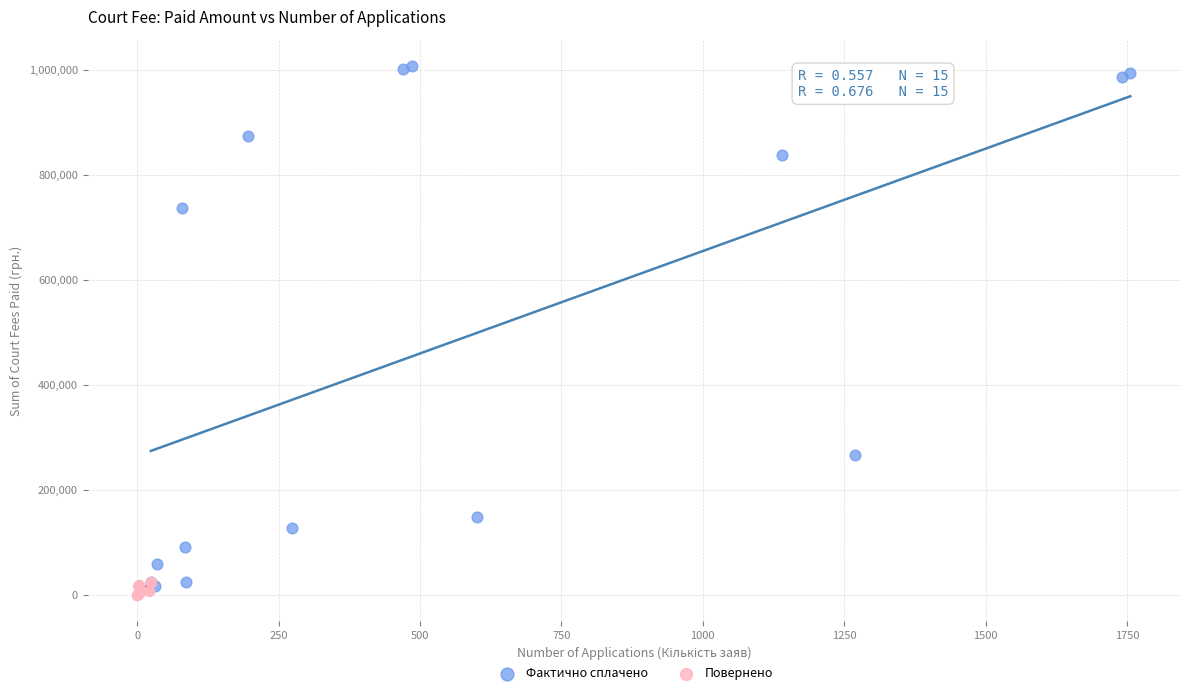

Which series has the largest Y range (max minus min)?

Фактично сплачено